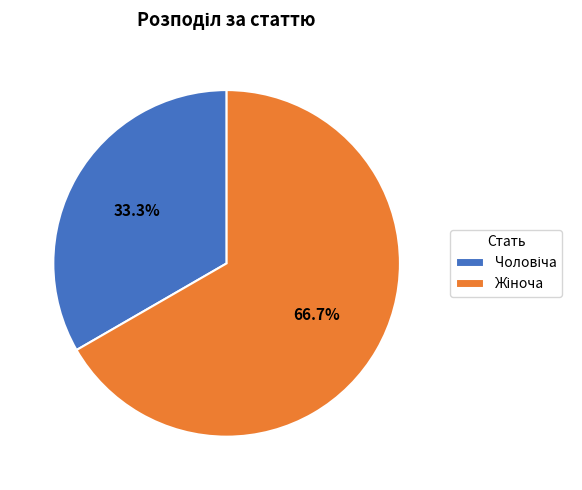

Is there any slice that represents more than half of the pie?

Yes